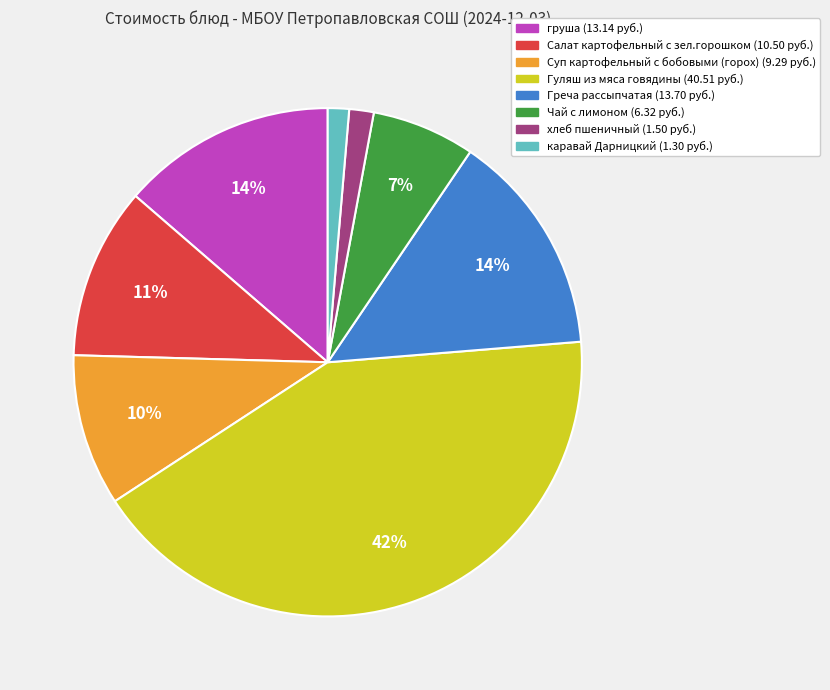

The Греча рассыпчатая slice represents 28% of the pie. True or false?

False